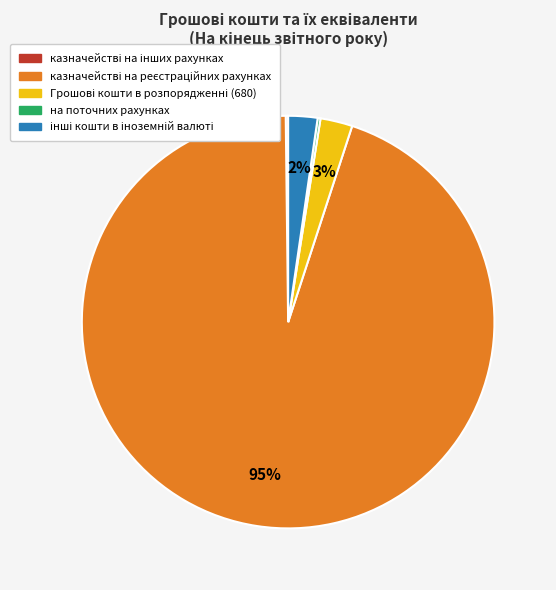

Is there any slice that represents more than half of the pie?

Yes